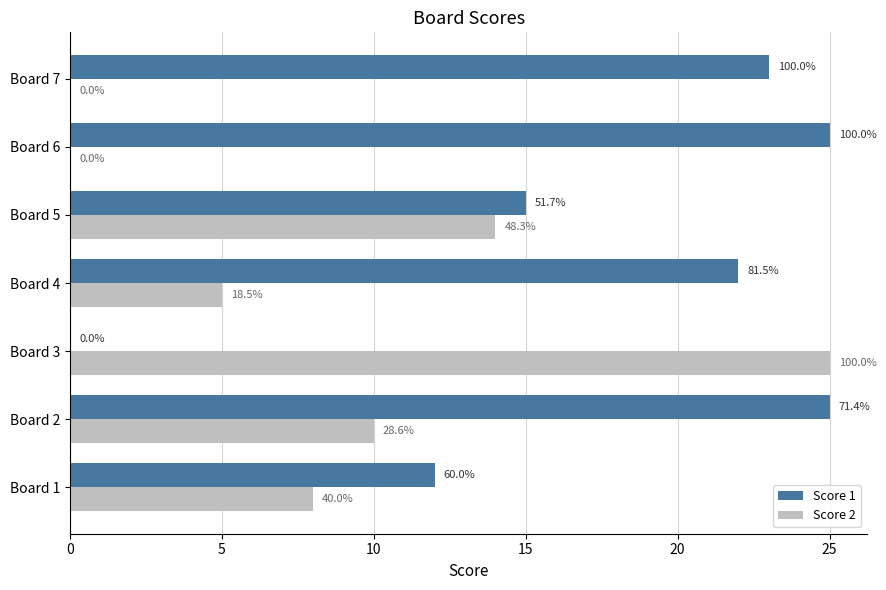

What are all the series names shown in the legend?

Score 1, Score 2